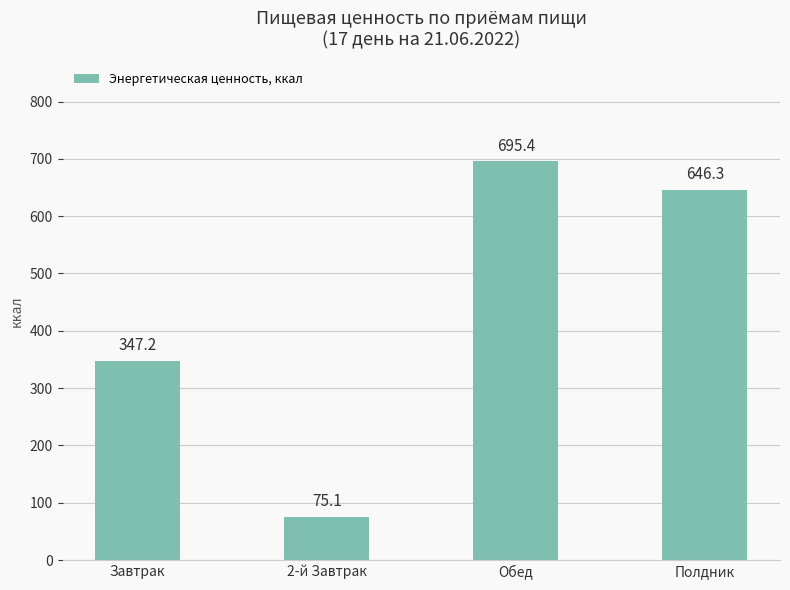

What is the difference between the second highest and minimum values?

571.2